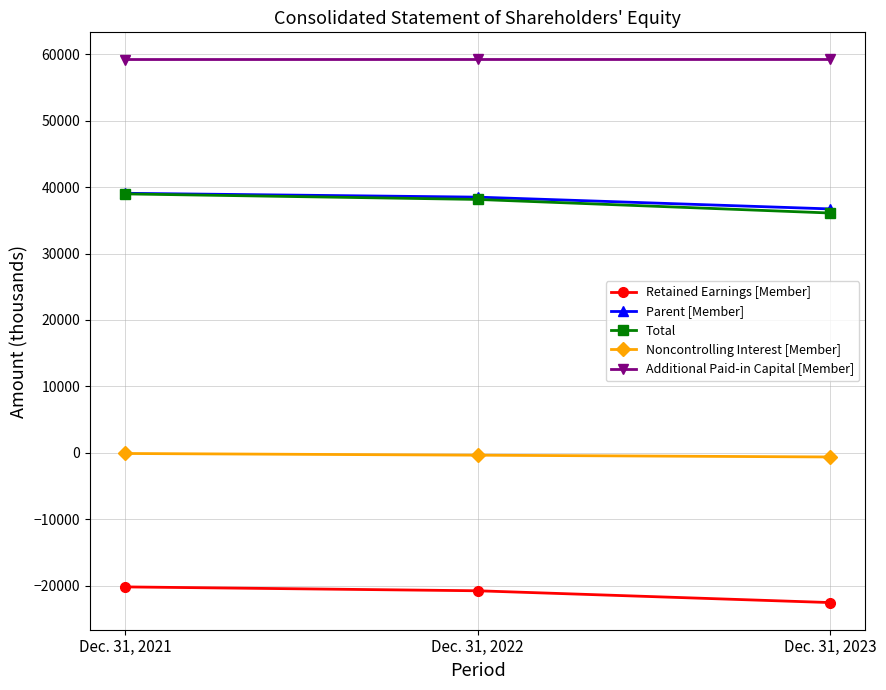

Rank the categories by Retained Earnings [Member] value from lowest to highest.

Dec. 31, 2023, Dec. 31, 2022, Dec. 31, 2021